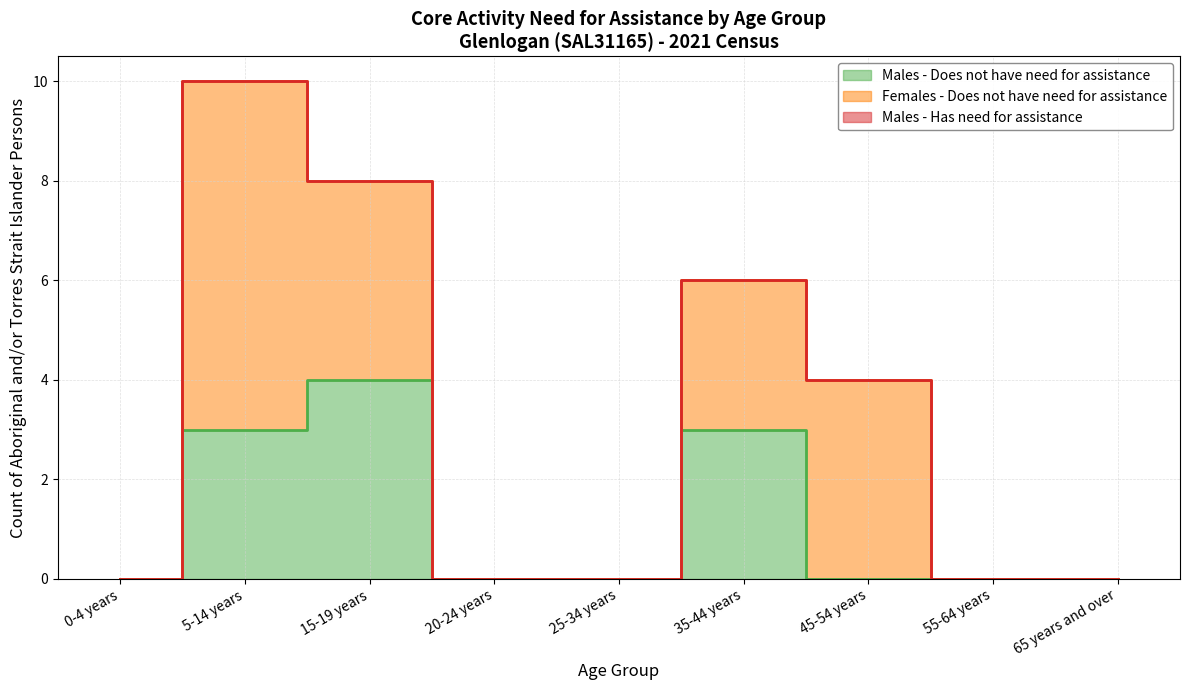

Reading left to right, extract all data points from this chart.

Males - Does not have need for assistance: 0-4 years=0	5-14 years=3	15-19 years=4	20-24 years=0	25-34 years=0	35-44 years=3	45-54 years=0	55-64 years=0	65 years and over=0
Females - Does not have need for assistance: 0-4 years=0	5-14 years=7	15-19 years=4	20-24 years=0	25-34 years=0	35-44 years=3	45-54 years=4	55-64 years=0	65 years and over=0
Males - Has need for assistance: 0-4 years=0	5-14 years=0	15-19 years=0	20-24 years=0	25-34 years=0	35-44 years=0	45-54 years=0	55-64 years=0	65 years and over=0